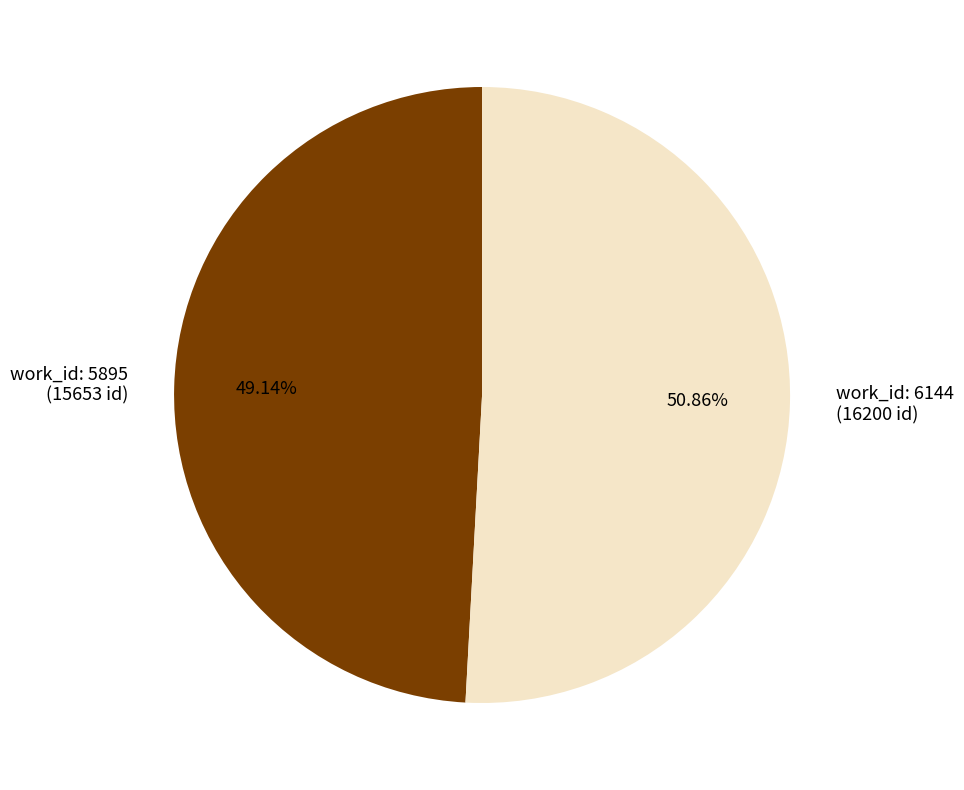

Is the sum of work_id: 6144 (16200 id) and work_id: 5895 (15653 id) greater than half?

Yes